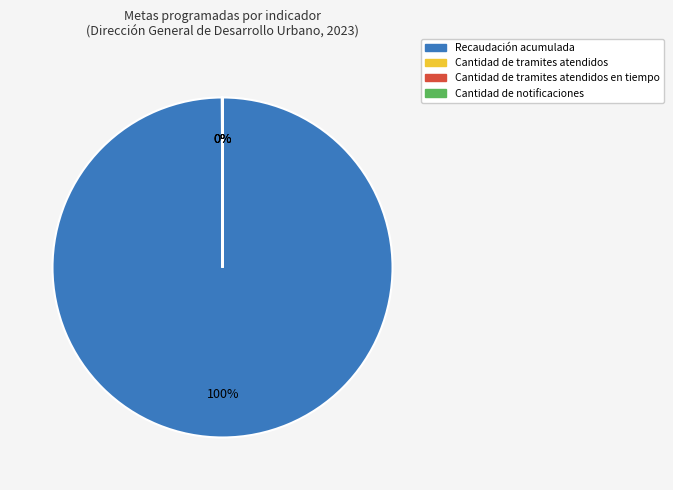

To the nearest percent, what is the average slice percentage?

25%